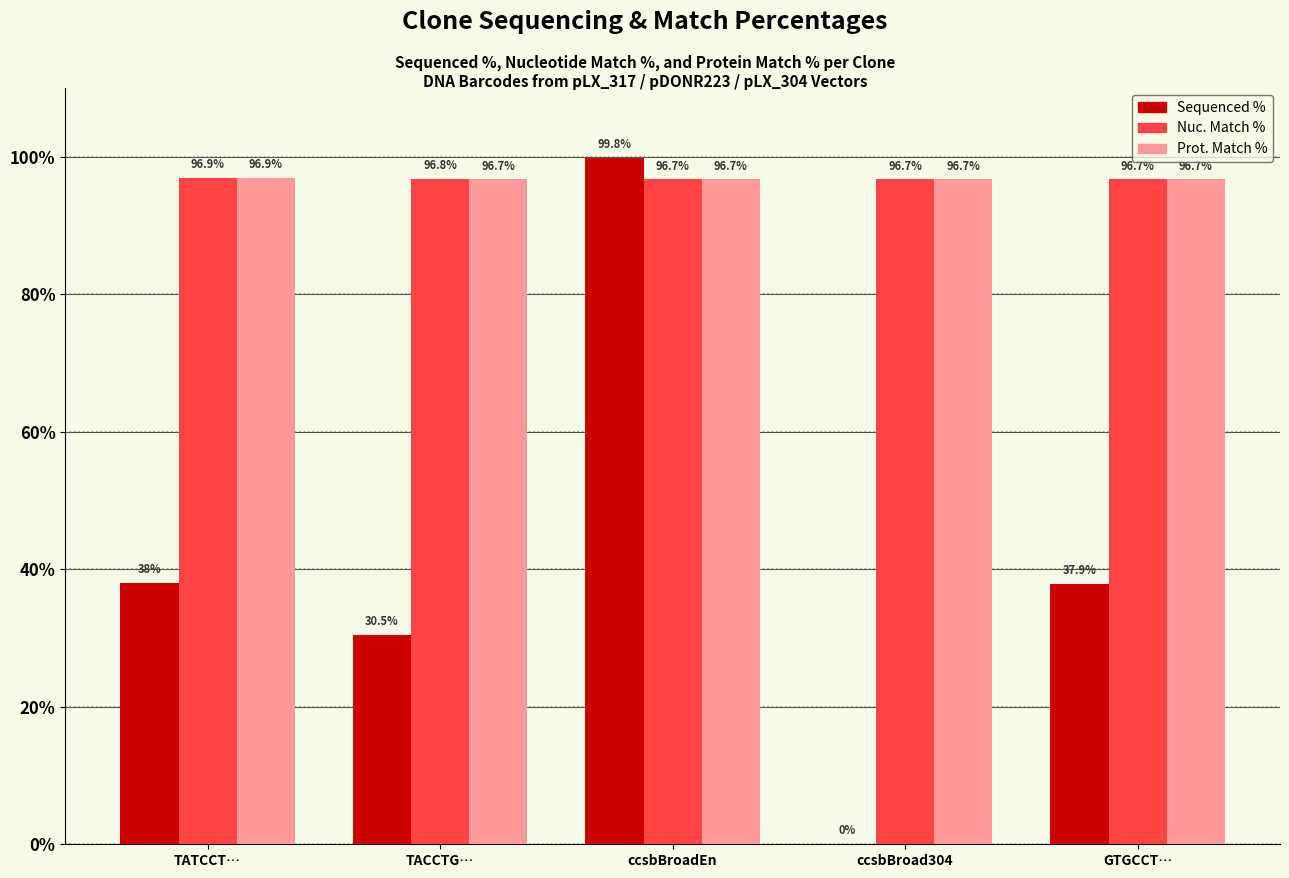

What is the difference between the Sequenced % values at TATCCT… and ccsbBroad304?

38.0